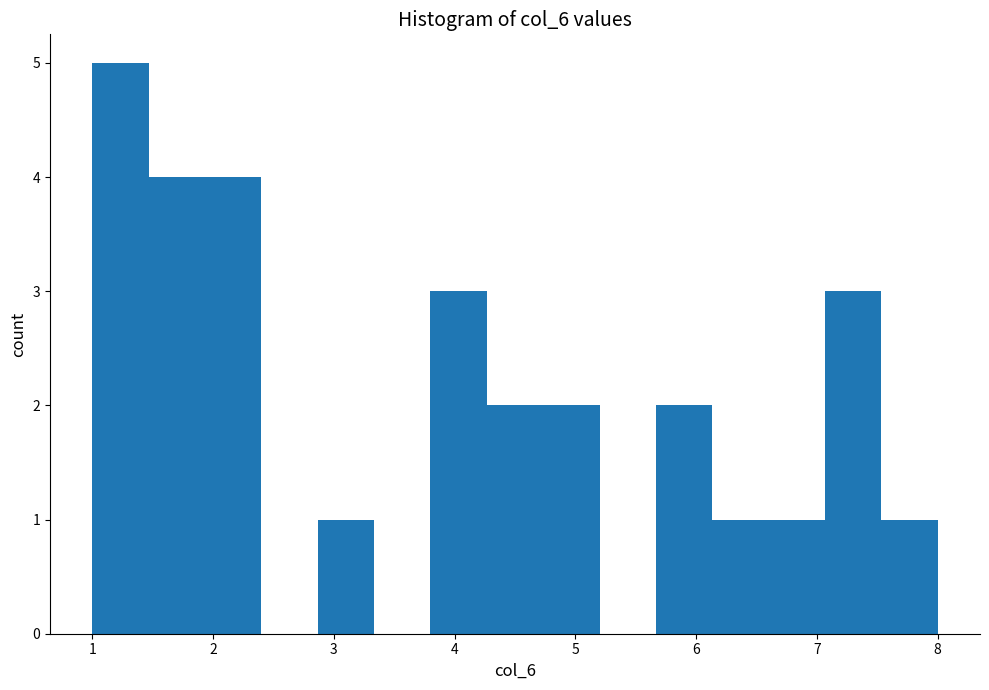

Over which range of the x-axis is the bar tallest?

1.0 to 1.5